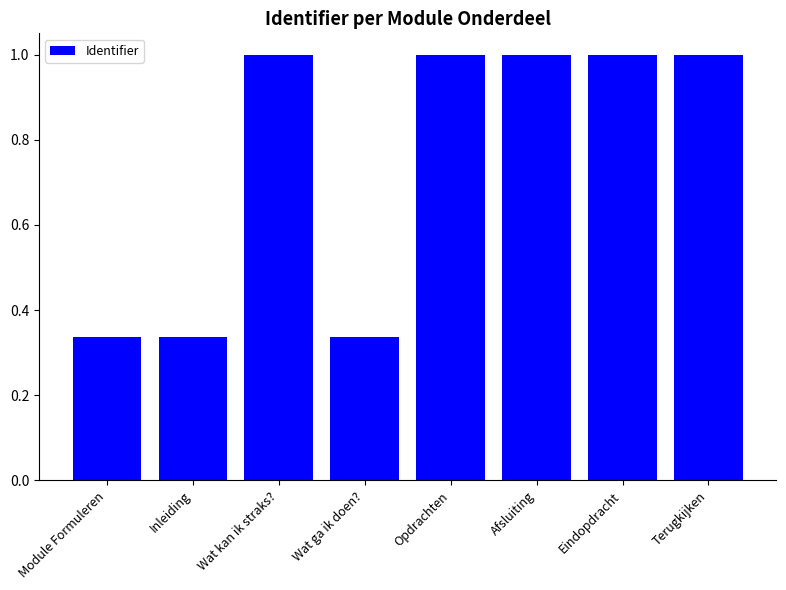

What is the difference between the second highest and second lowest values?

0.7